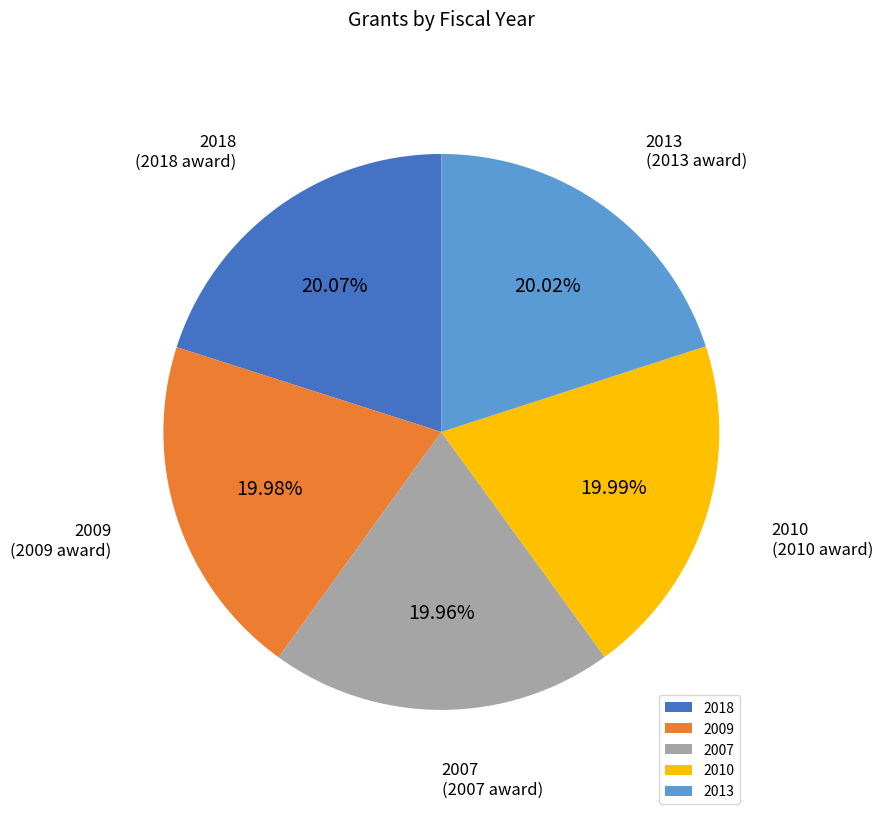

True or false: 2010 accounts for 33% of the total.

False